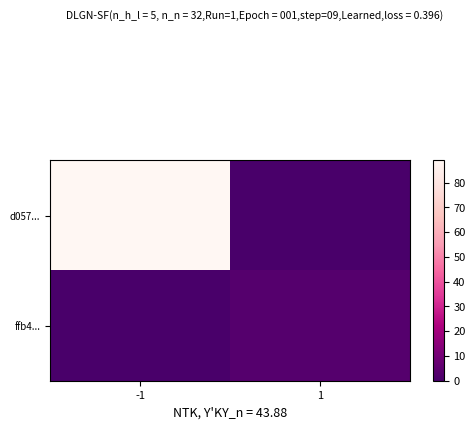

At which category does the chart reach its minimum across all series?

1